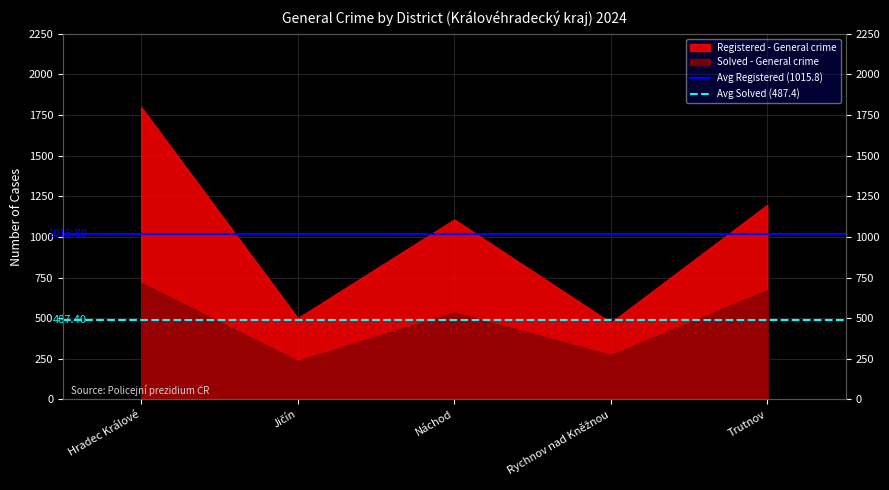

At which label does Avg Registered (1015.8) reach its minimum?

Hradec Králové